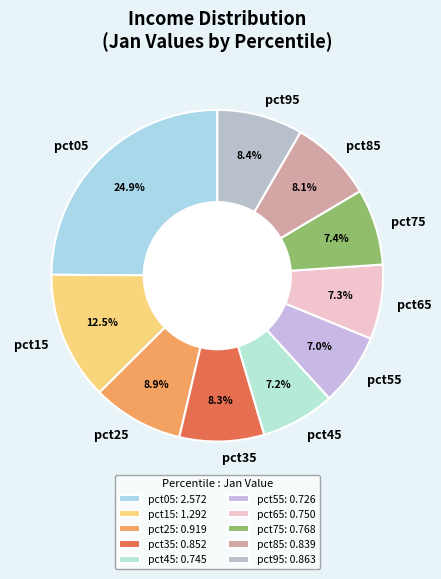

The pct85 slice represents 8% of the pie. True or false?

True